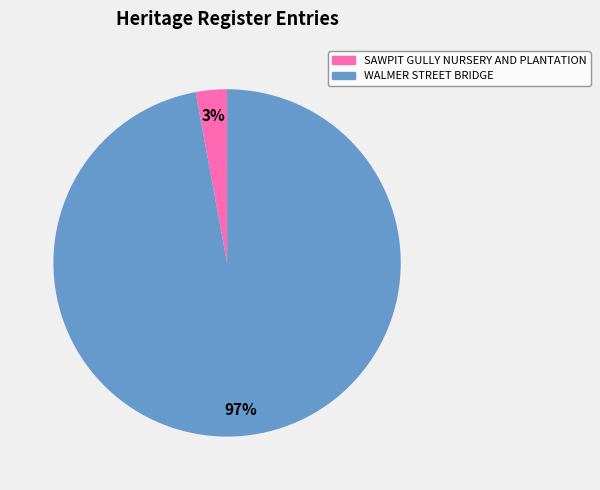

Is there a majority slice in this chart?

Yes